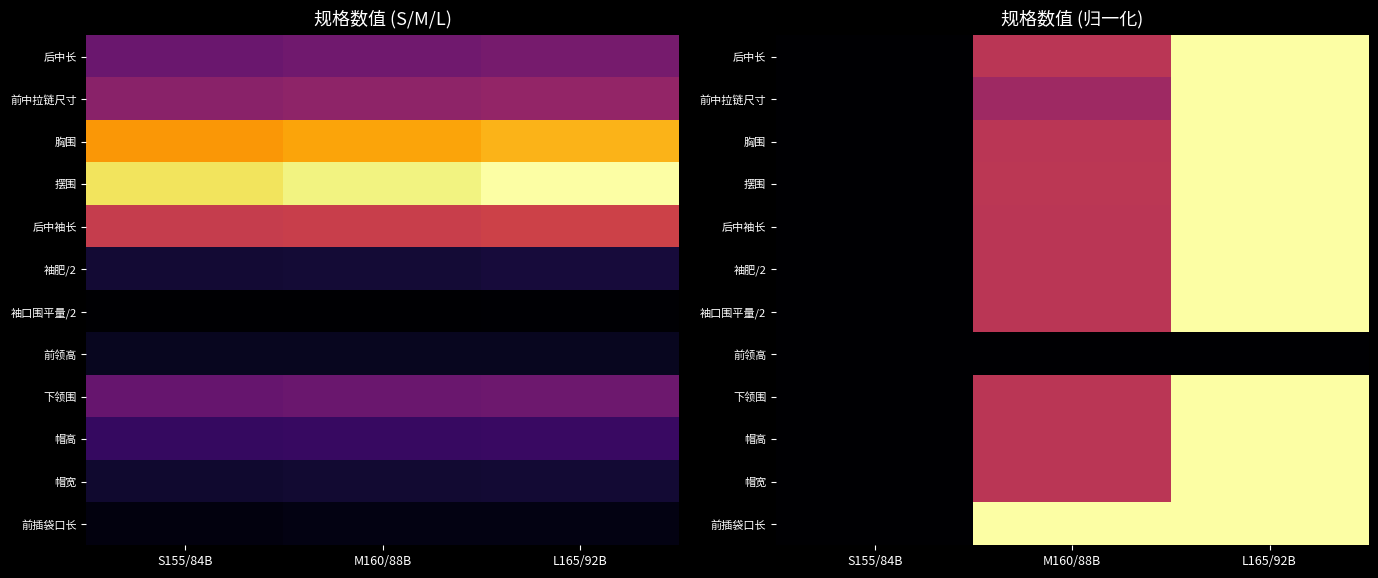

Which has a higher value, M160/88B or S155/84B?

M160/88B